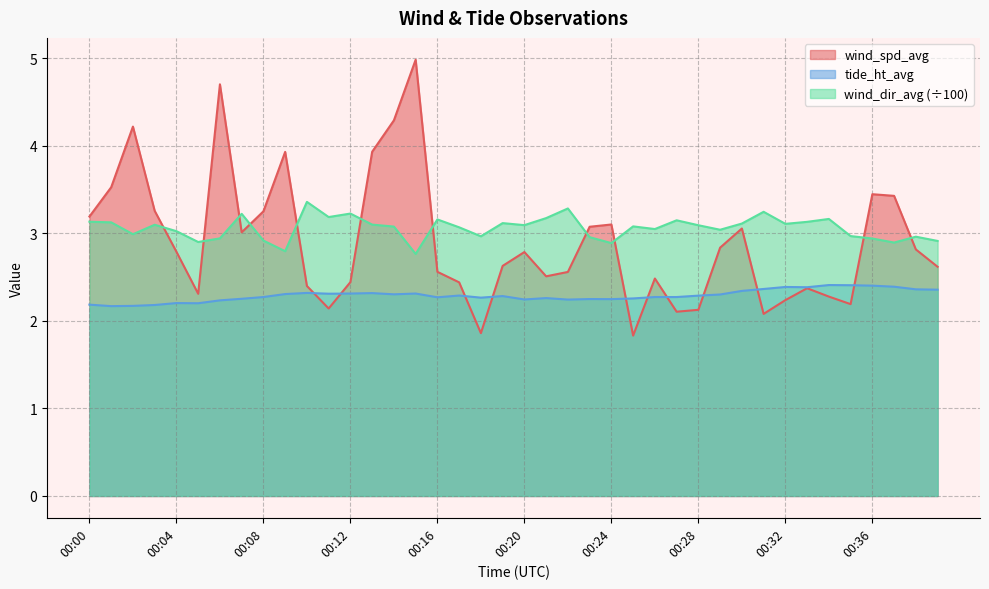

What is the minimum value shown in the chart?

1.8